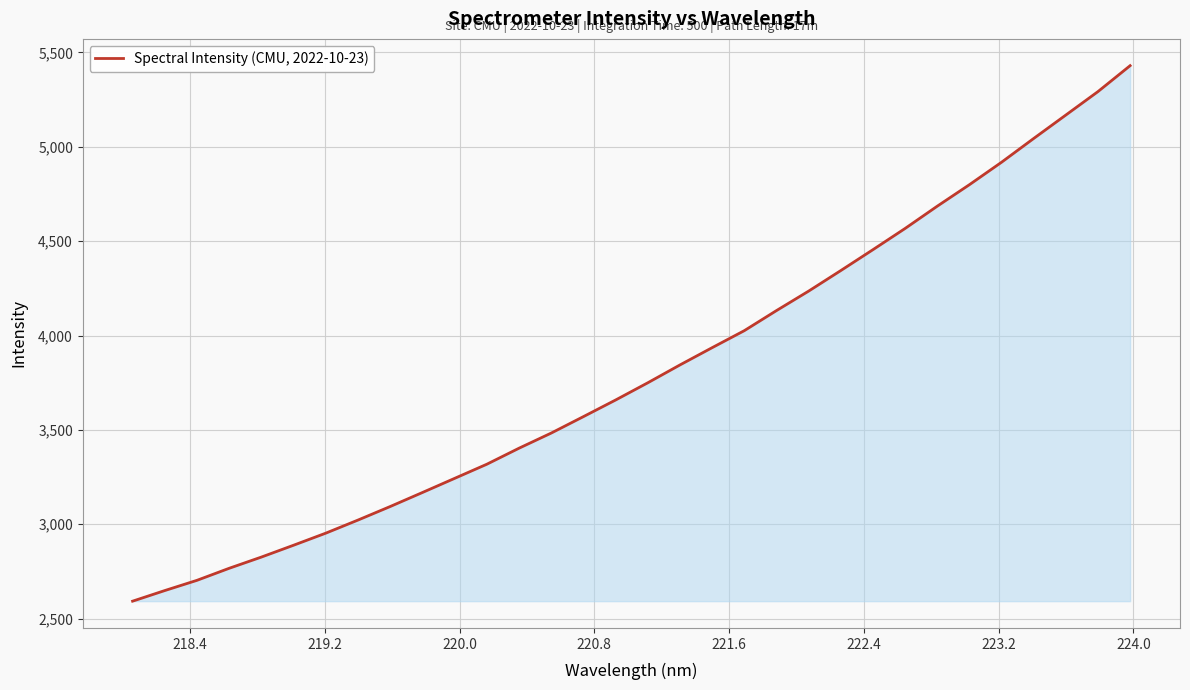

What is the greatest value displayed?

5429.8